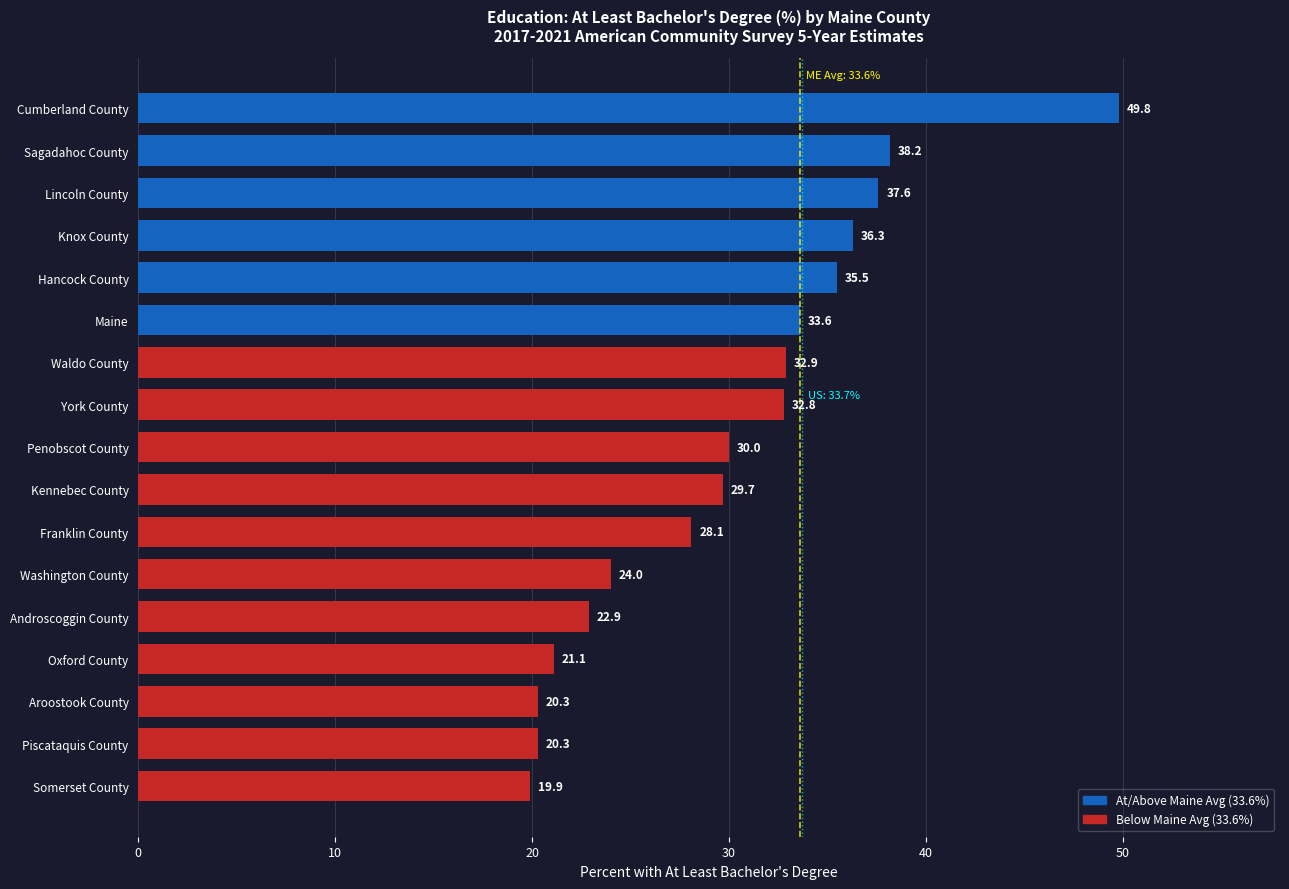

What is the minimum value shown in the chart?

19.9